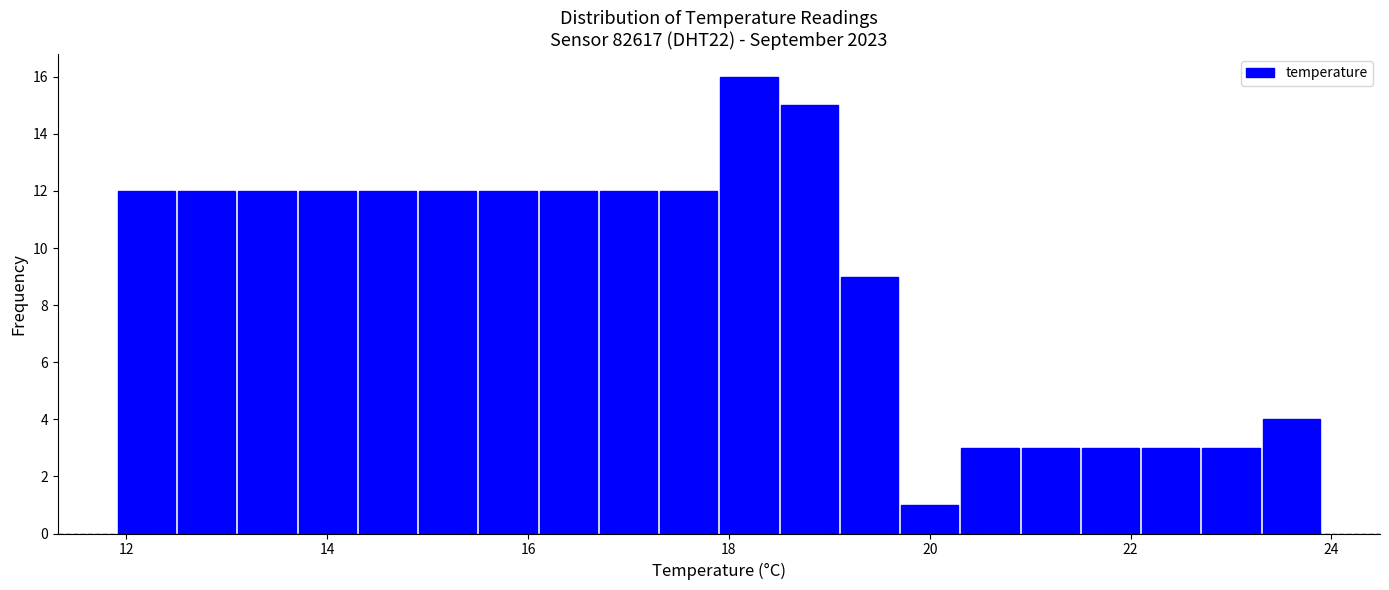

Around what value on the x-axis is the tallest bar? Give the approximate position of its centre, as read against the axis.

18.2